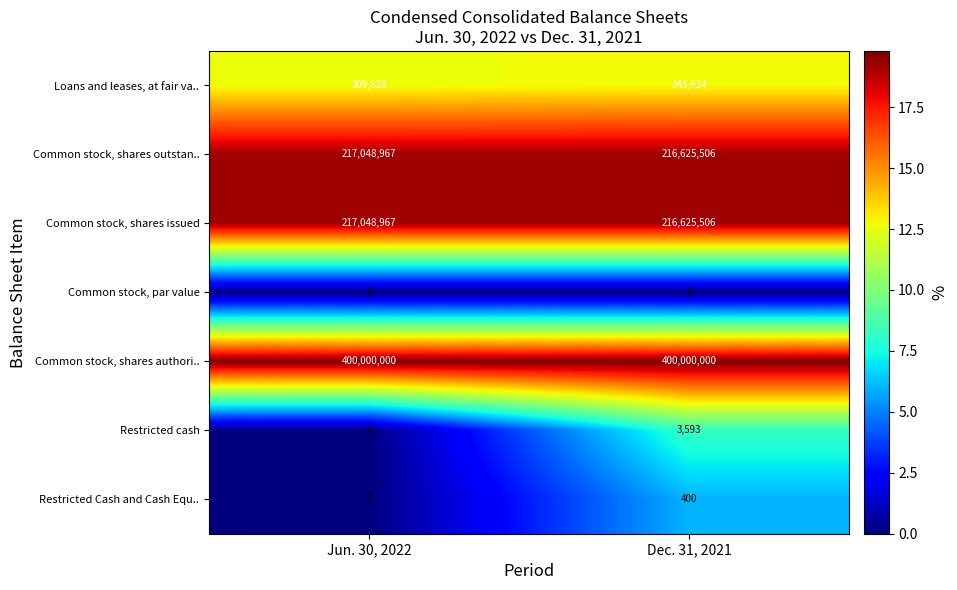

What is the highest value of the Restricted cash series?

3593